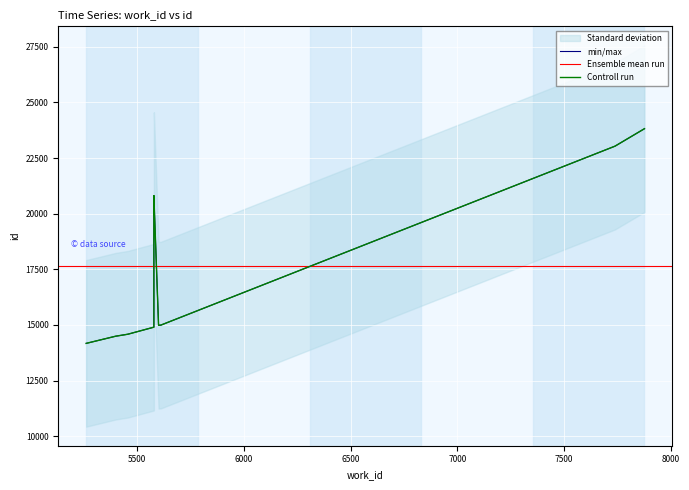

Where is the data nearest to the value 18995?

5579